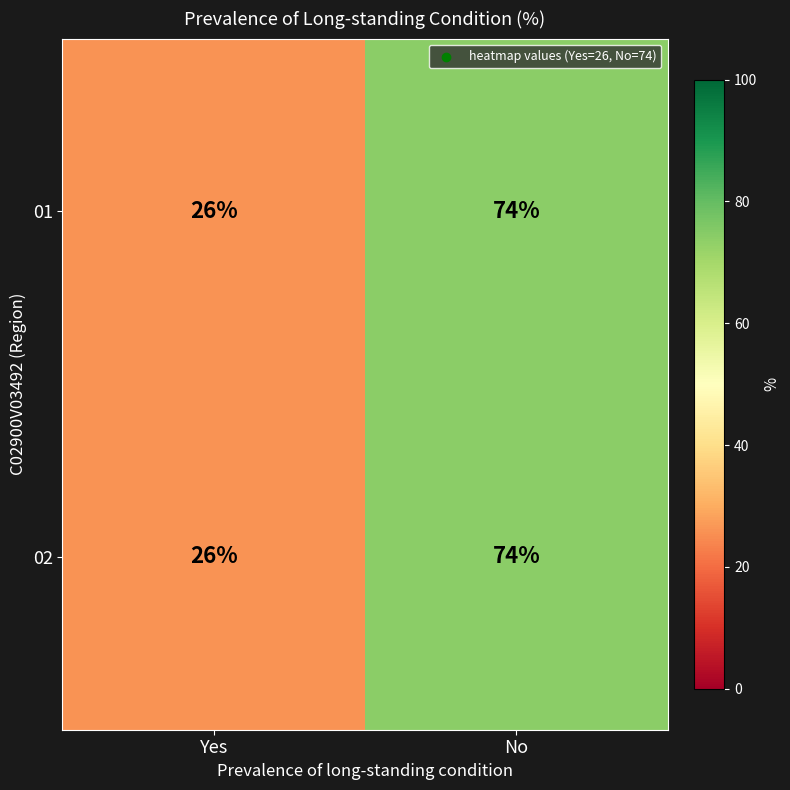

What is the maximum value shown in the chart?

74